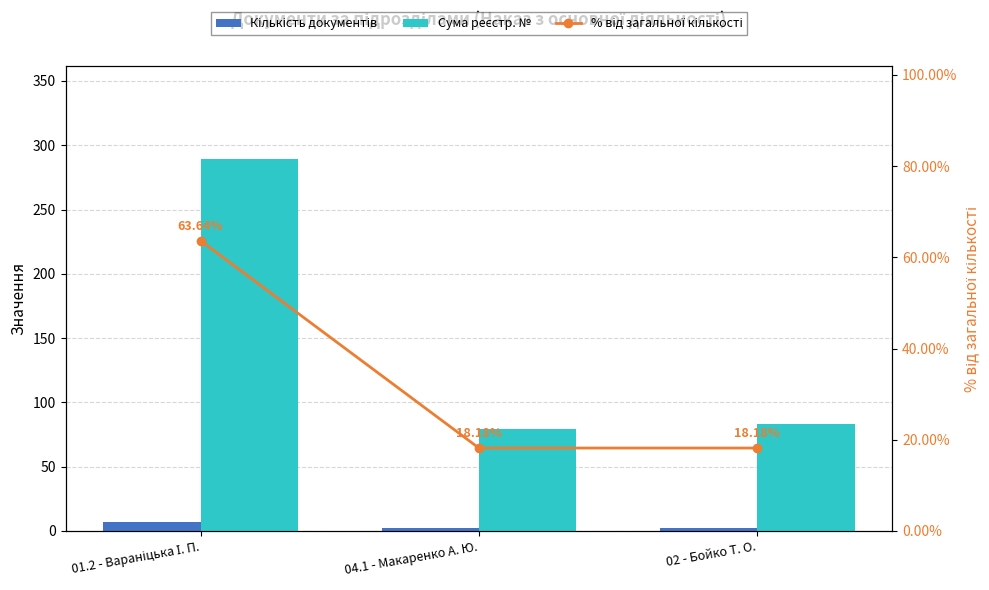

List the series in order of their peak value, highest first.

Сума реєстр. №, % від загальної кількості, Кількість документів